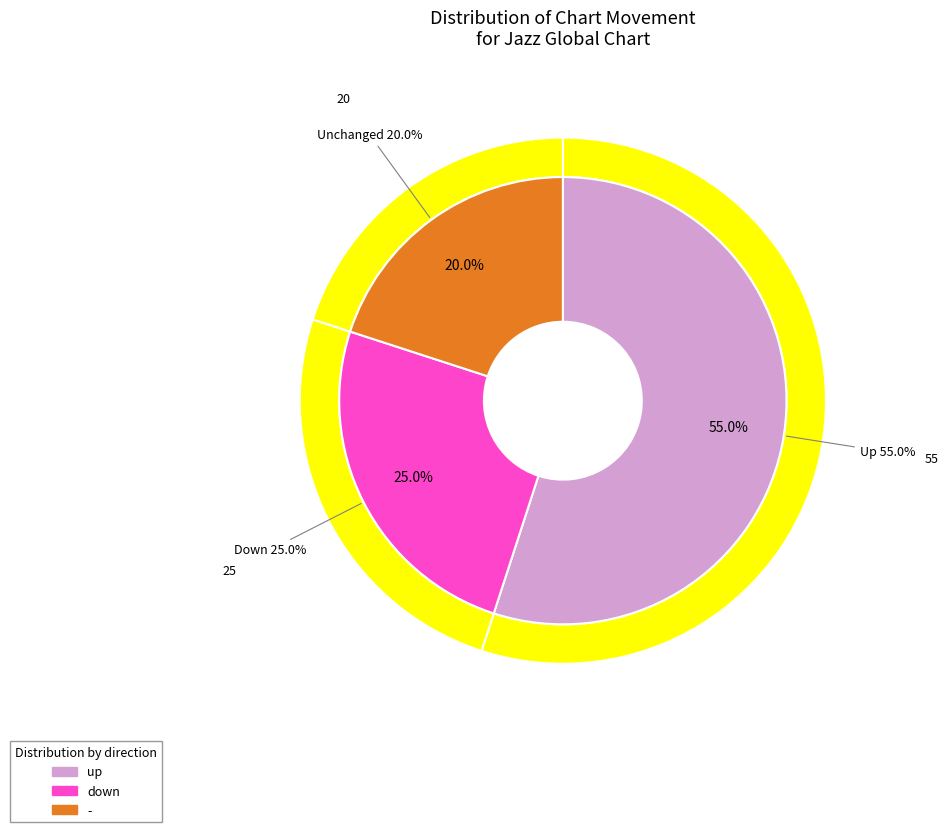

Rank the categories by value from lowest to highest.

-, down, up